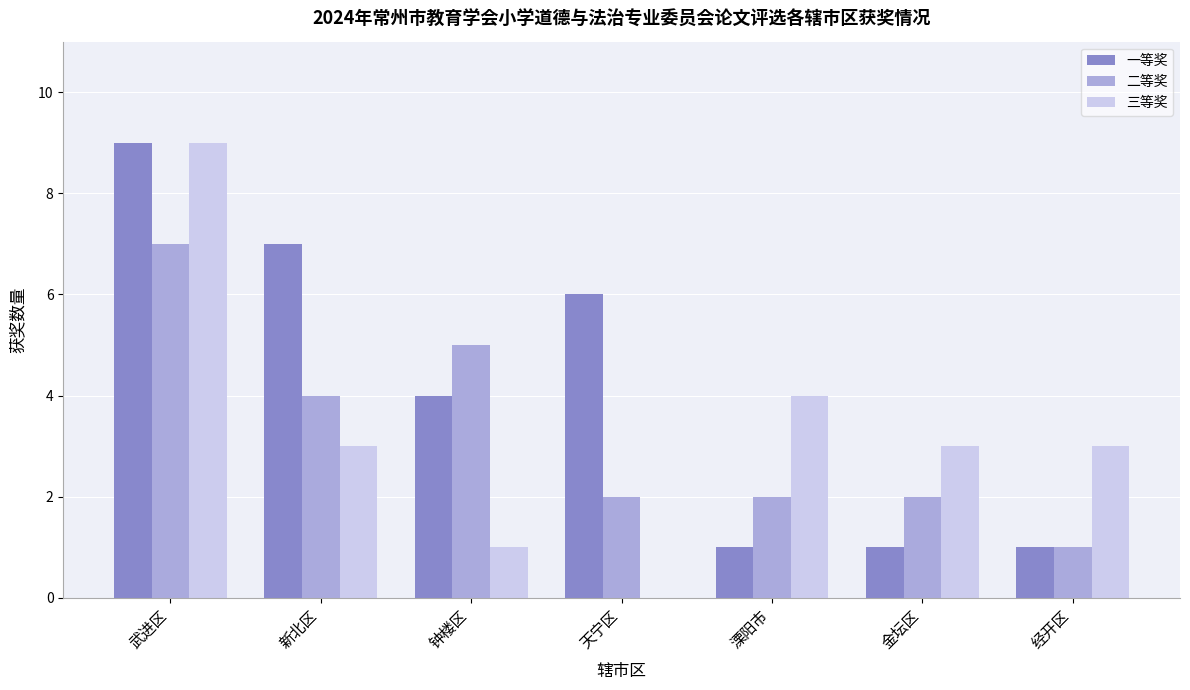

Reading right to left, extract all data points from this chart.

一等奖: 1	1	1	6	4	7	9
二等奖: 1	2	2	2	5	4	7
三等奖: 3	3	4	0	1	3	9